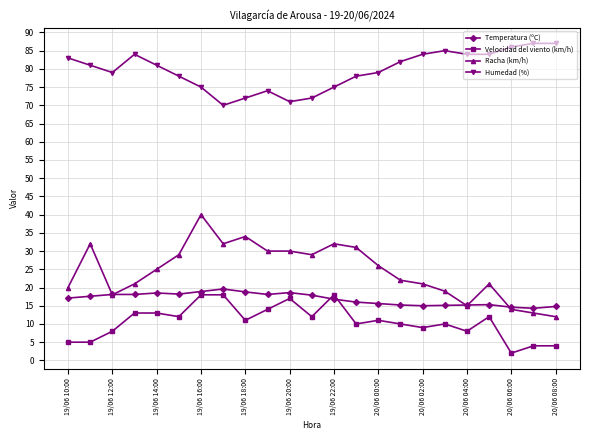

What is the highest value of the Temperatura (ºC) series?

19.6